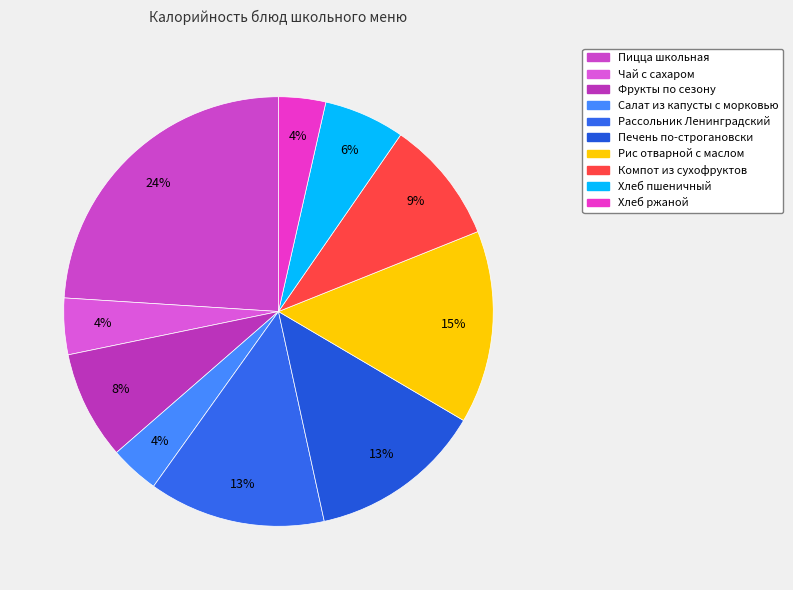

What percentage is the Фрукты по сезону slice, to the nearest percent?

8%